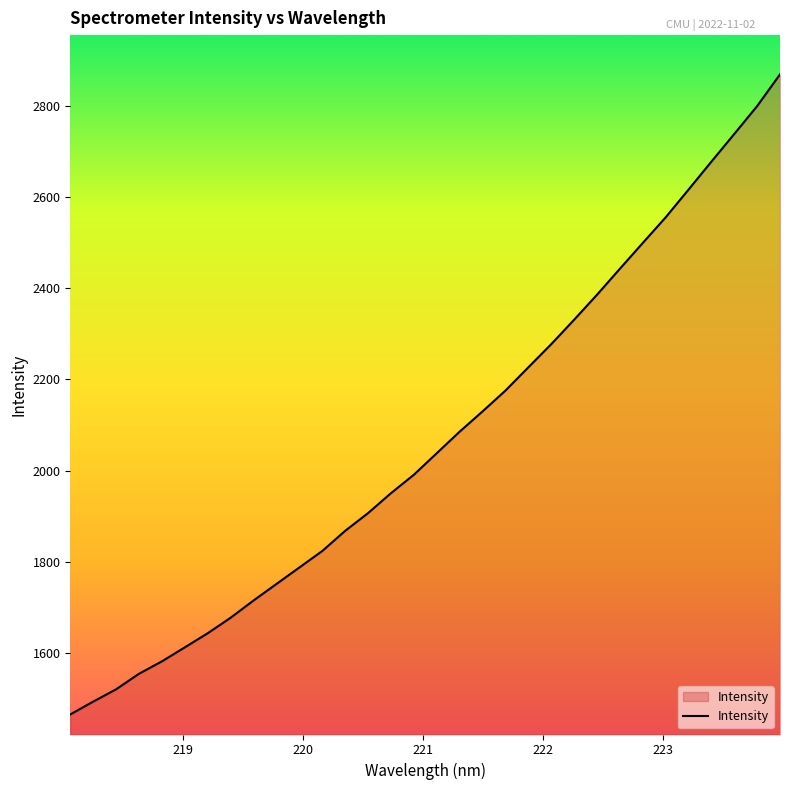

How many lines are shown in the chart?

1